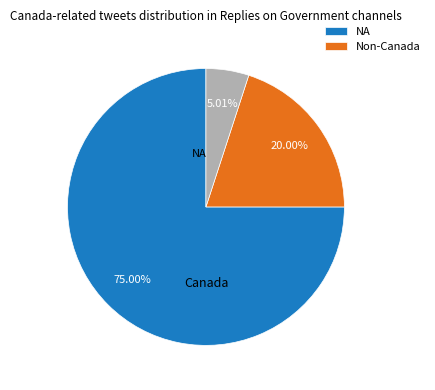

Is there any slice that represents more than half of the pie?

Yes